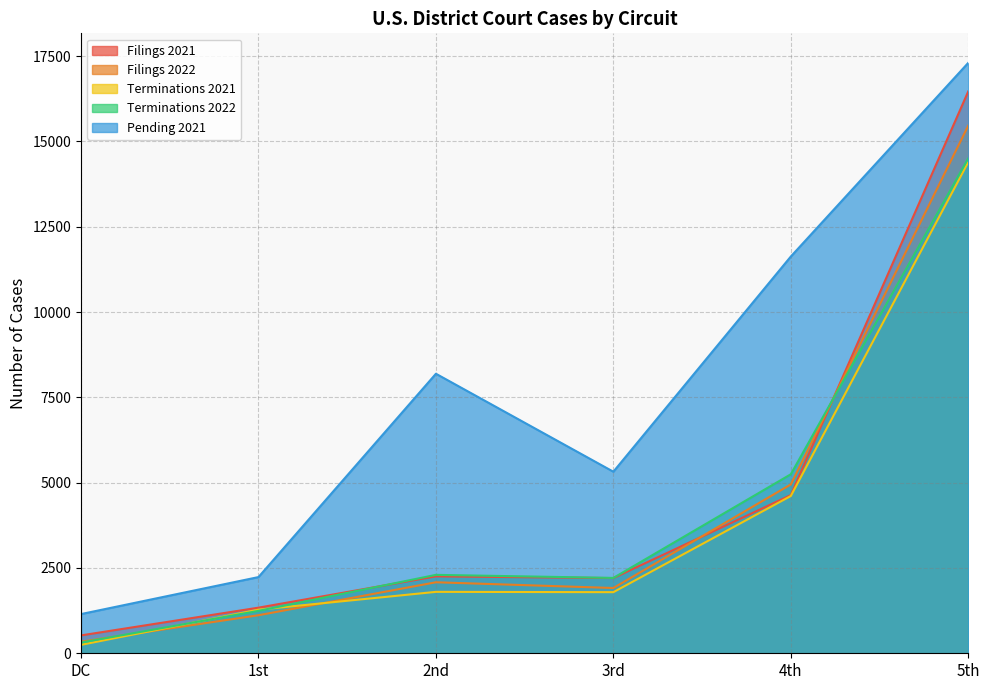

What value does the Terminations 2021 series have at 5th, to the nearest 10?

14390